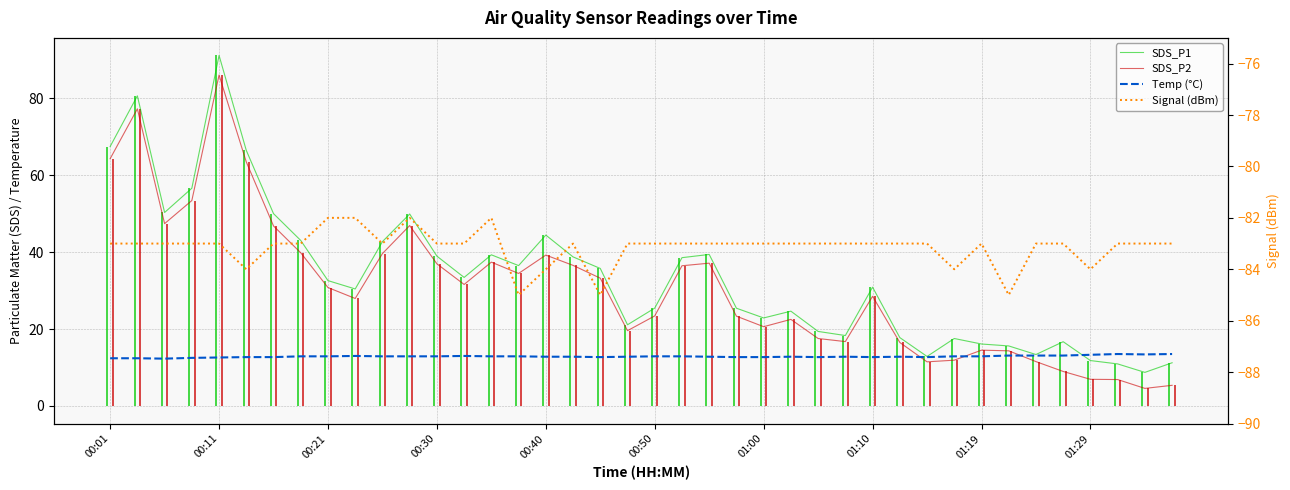

What is the value of the SDS_P1 point at the 38th from the left?

10.9